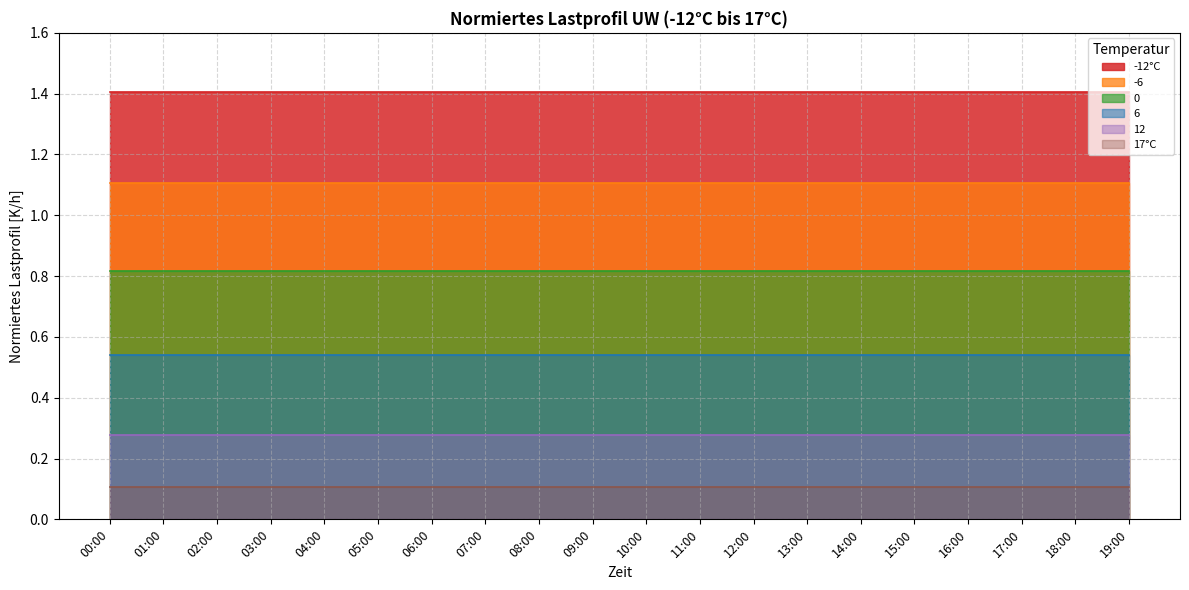

What is the average value of the 0 series?

0.8